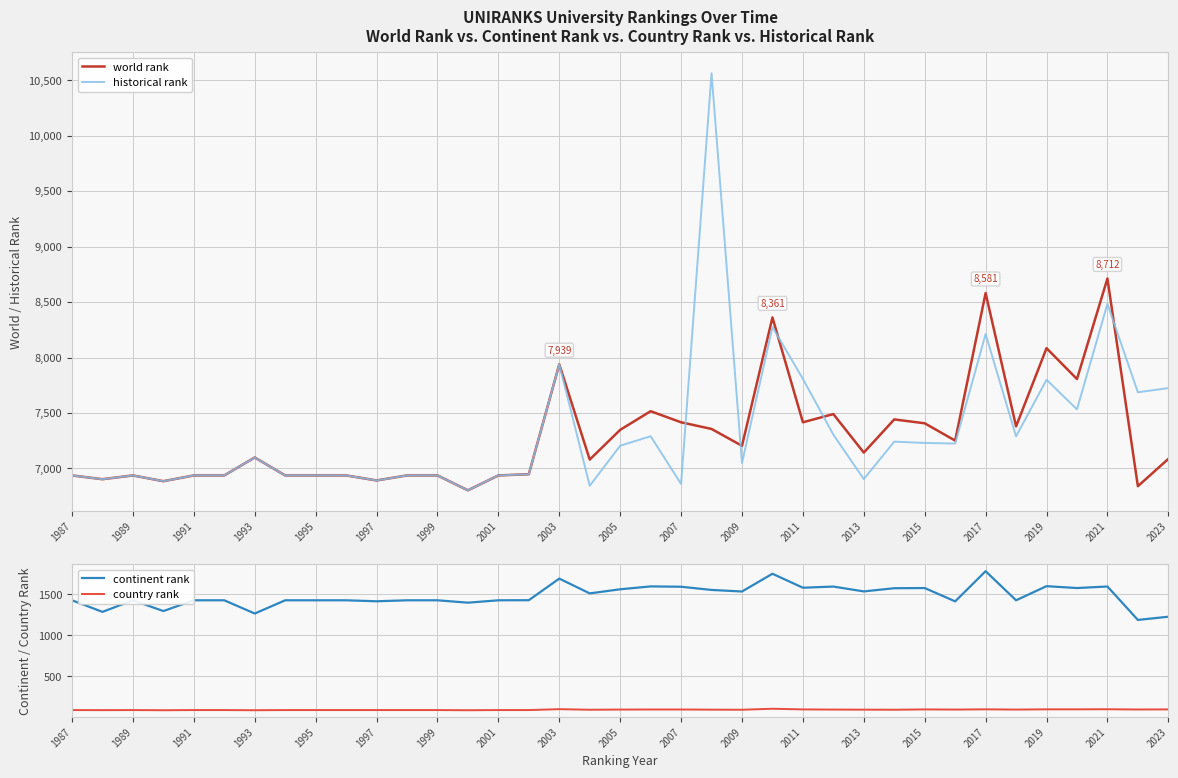

What are all the series names shown in the legend?

world rank, historical rank, continent rank, country rank